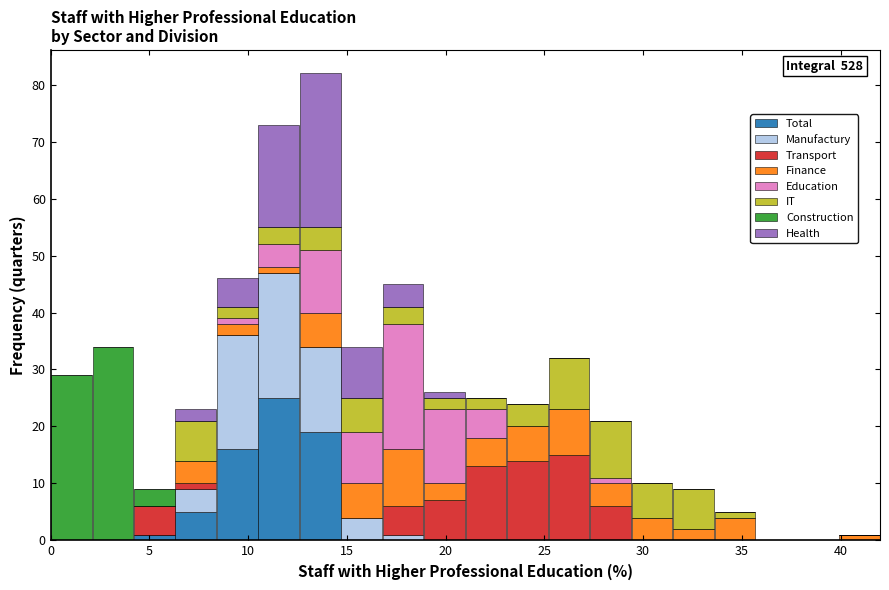

Which range on the x-axis has the tallest stacked bar (by total height)?

12.6 to 14.7